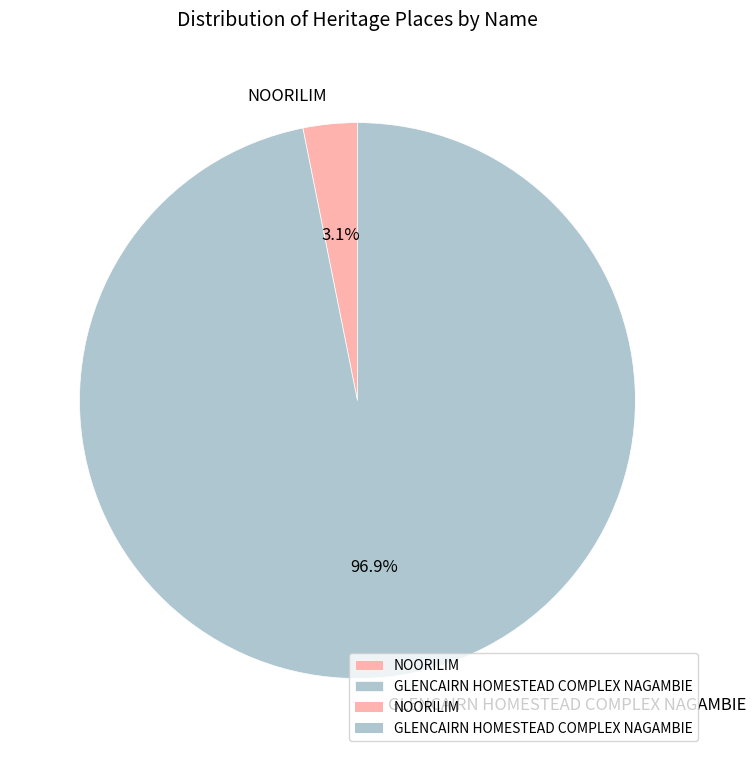

How much of the chart is everything except GLENCAIRN HOMESTEAD COMPLEX NAGAMBIE?

3.1%